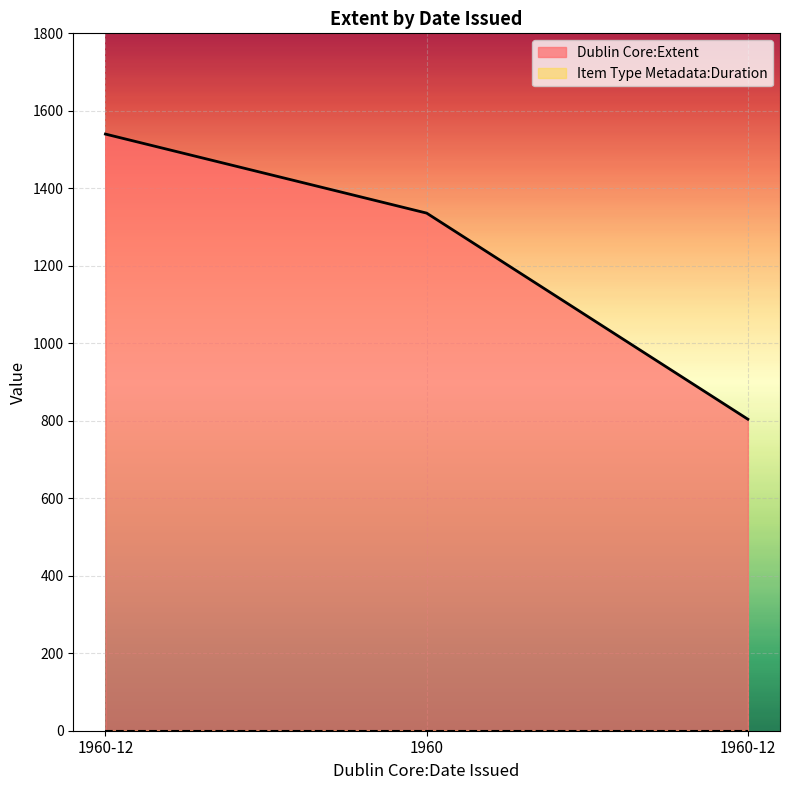

List the labels in order of value, largest first.

1960-12, 1960, 1960-12